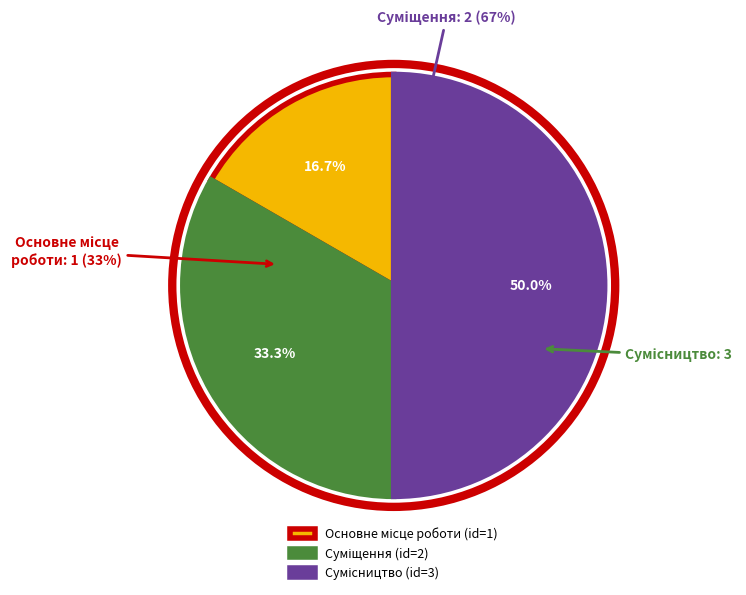

What is the total percentage of Сумісництво and Основне місце роботи?

66.7%